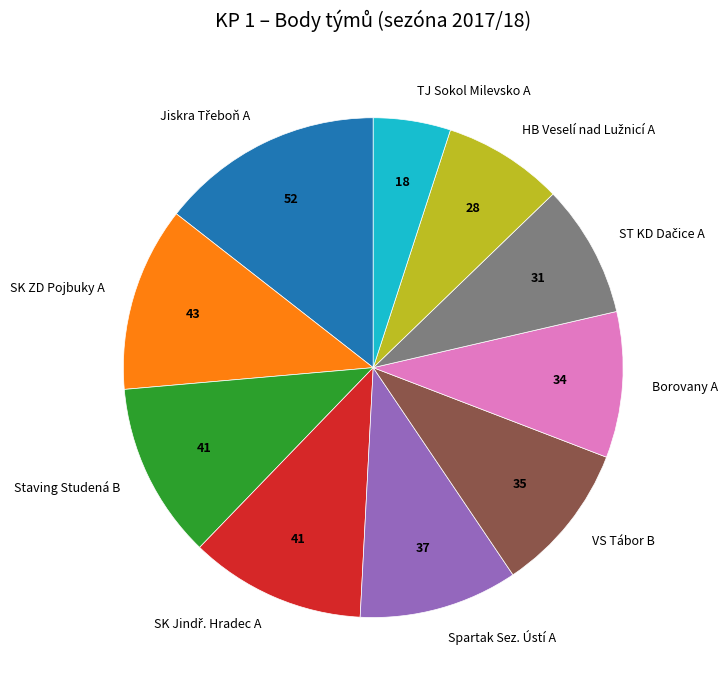

Is there any slice that represents more than half of the pie?

No